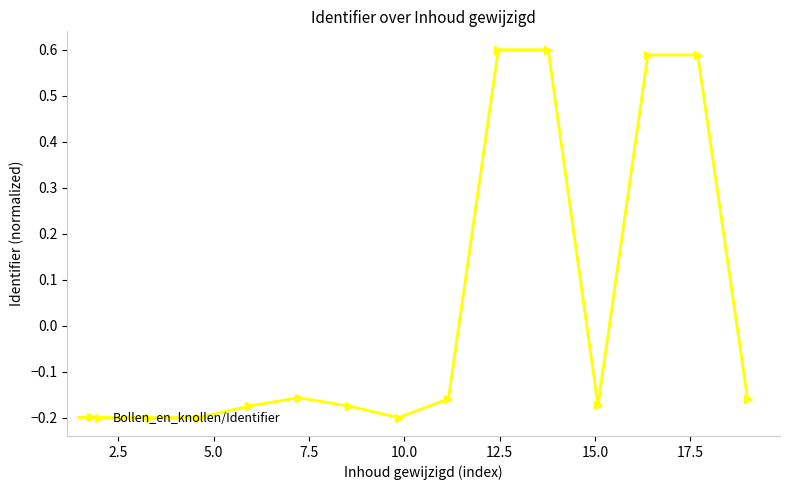

What is the difference between the maximum and minimum values?

0.8